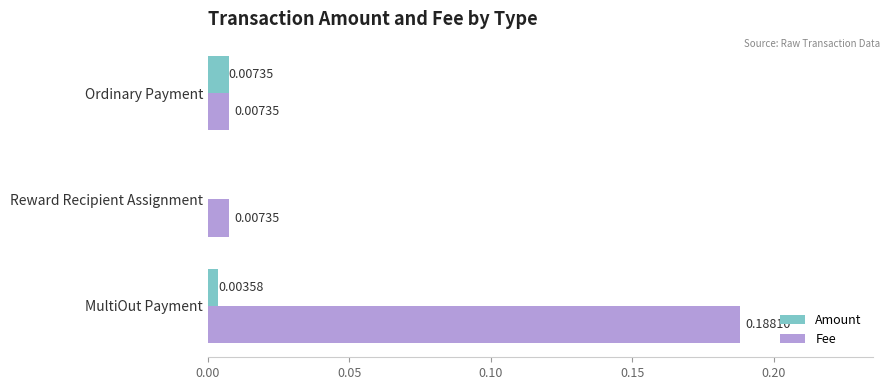

At which label is Amount closest to 0?

Reward Recipient Assignment